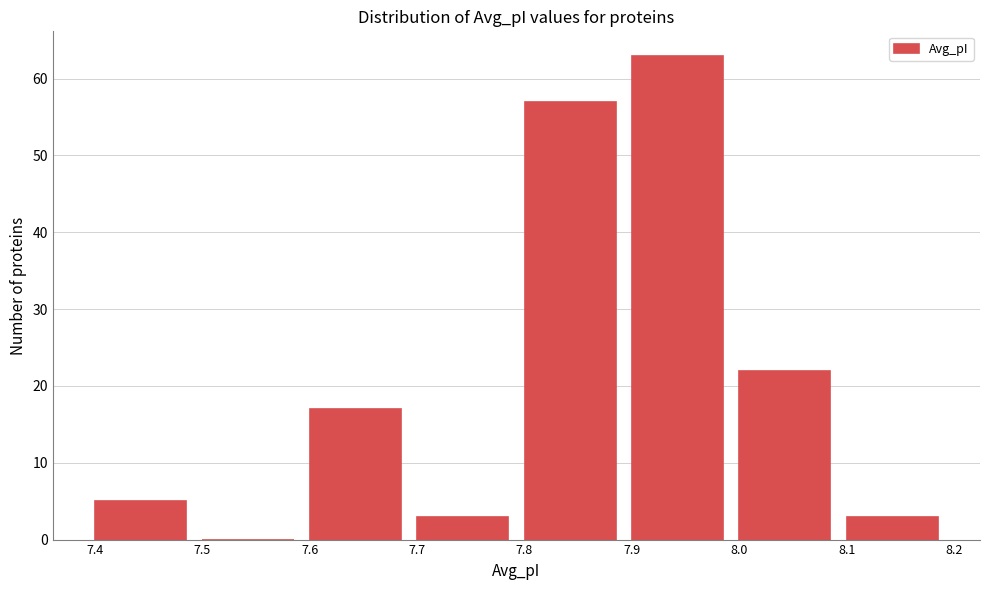

Reading left to right, transcribe this chart: for each bar, give the range it covers on the x-axis and its height. The values are not printed on the chart, so give them approximately, as read against the axis.

7.4 to 7.5: 5
7.5 to 7.6: 0
7.6 to 7.7: 17
7.7 to 7.8: 3
7.8 to 7.9: 57
7.9 to 8.0: 63
8.0 to 8.1: 22
8.1 to 8.2: 3